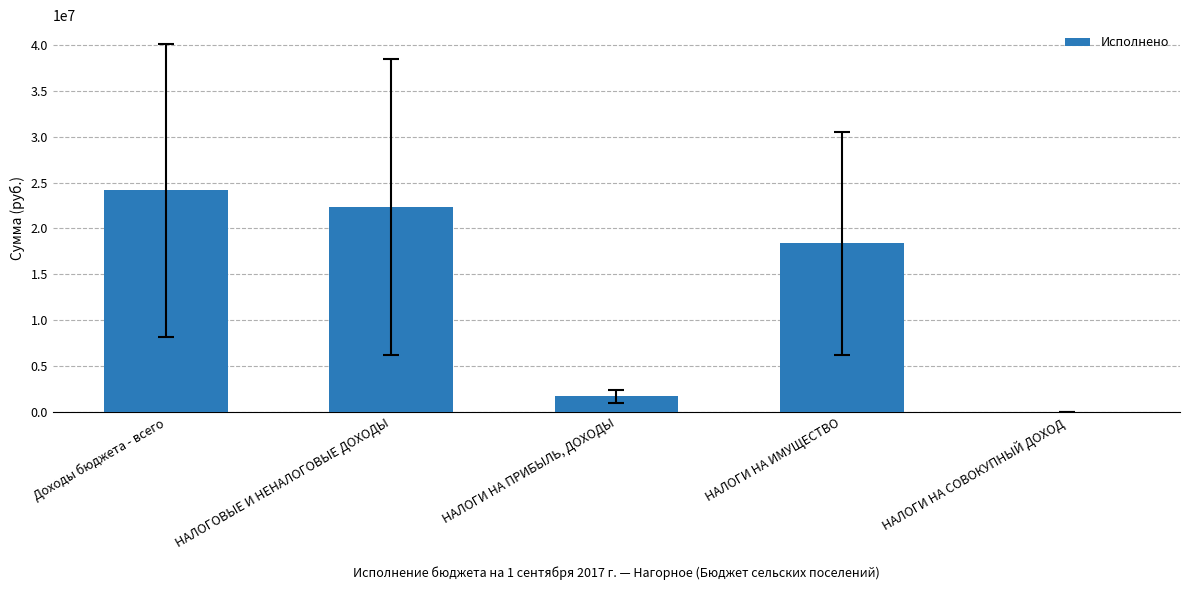

At which category does the chart reach its peak across all series?

Доходы бюджета - всего